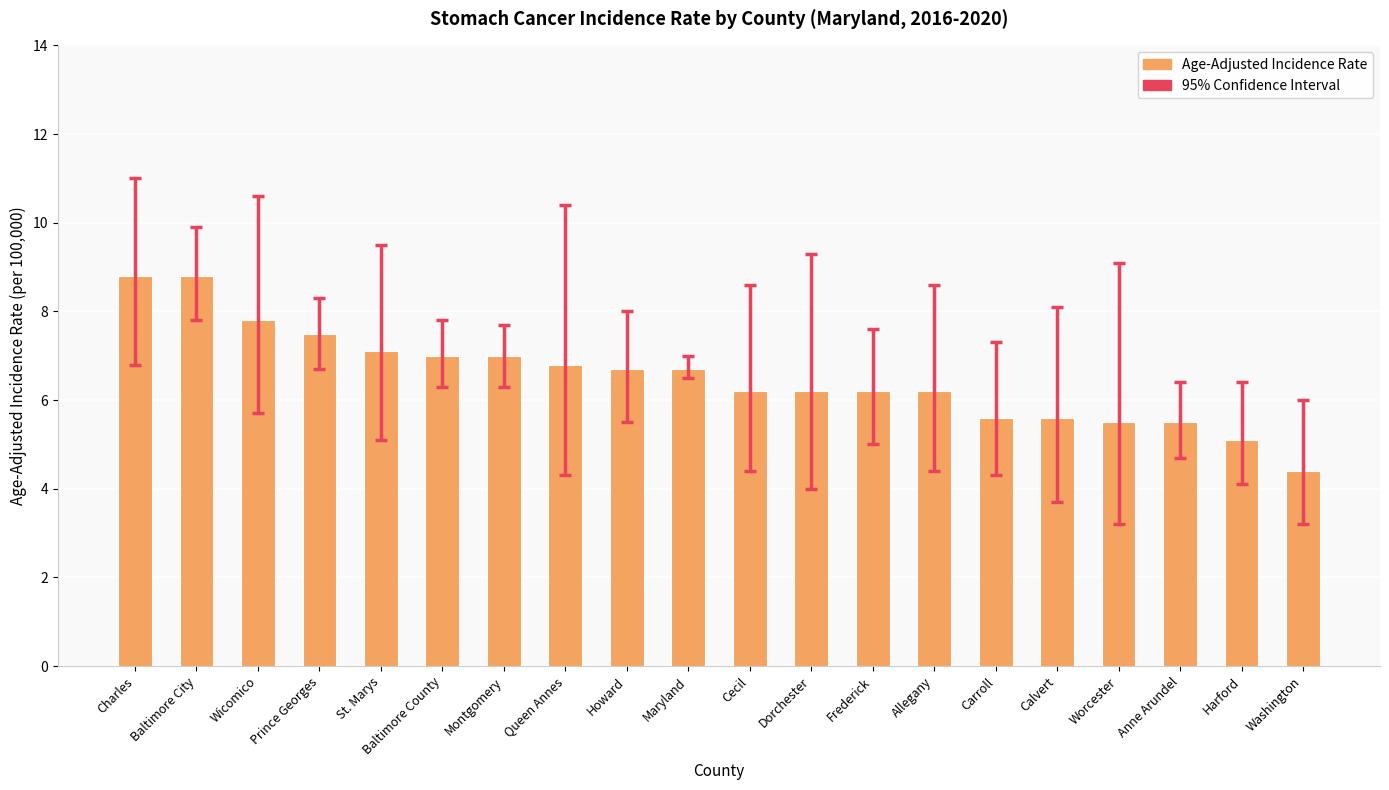

What is the label of the 7th bar from the right?

Allegany